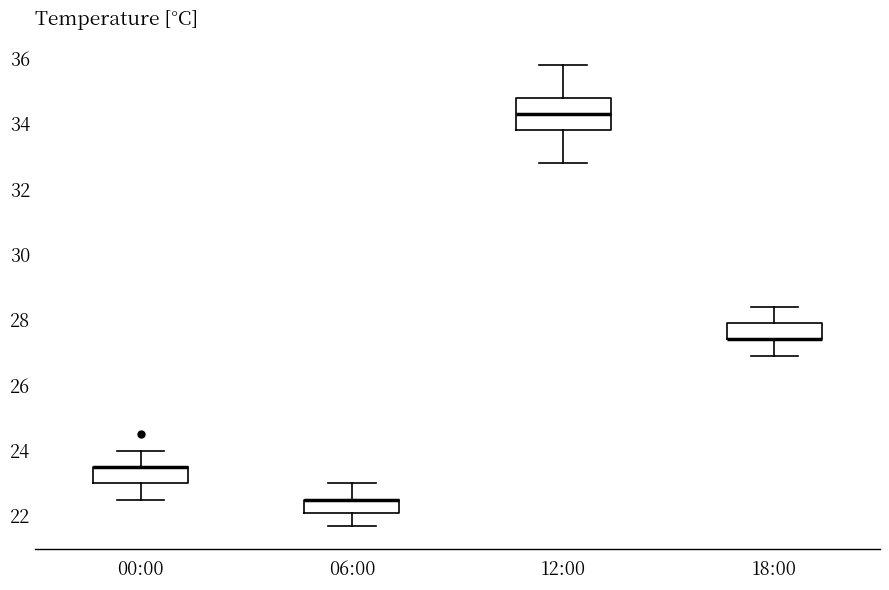

Reading left to right, read every box against the y-axis: the position of its median line, the range the box covers, and the ends of its whiskers. The values are not printed on the chart, so give them approximately, as read against the axis.

00:00: median 23.6 (drawn on the box's upper edge), box 23.0 to 23.6, whiskers 22.6 to 24.0
06:00: median 22.6 (drawn on the box's upper edge), box 22.2 to 22.6, whiskers 21.8 to 23.0
12:00: median 34.4, box 33.8 to 34.8, whiskers 32.8 to 35.8
18:00: median 27.4 (drawn on the box's lower edge), box 27.4 to 28.0, whiskers 27.0 to 28.4